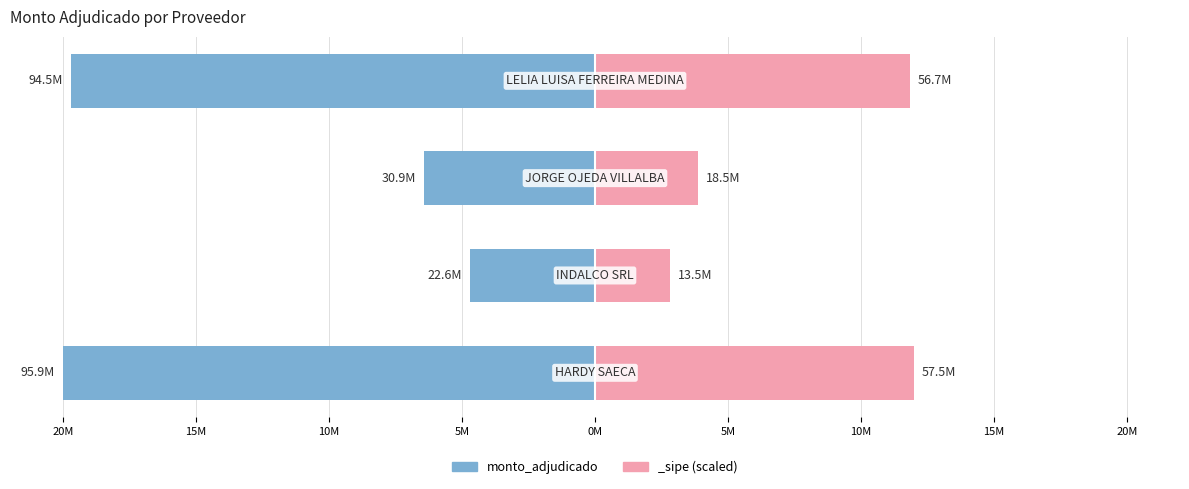

True or false: the data shows -6.4 at 10M.

True